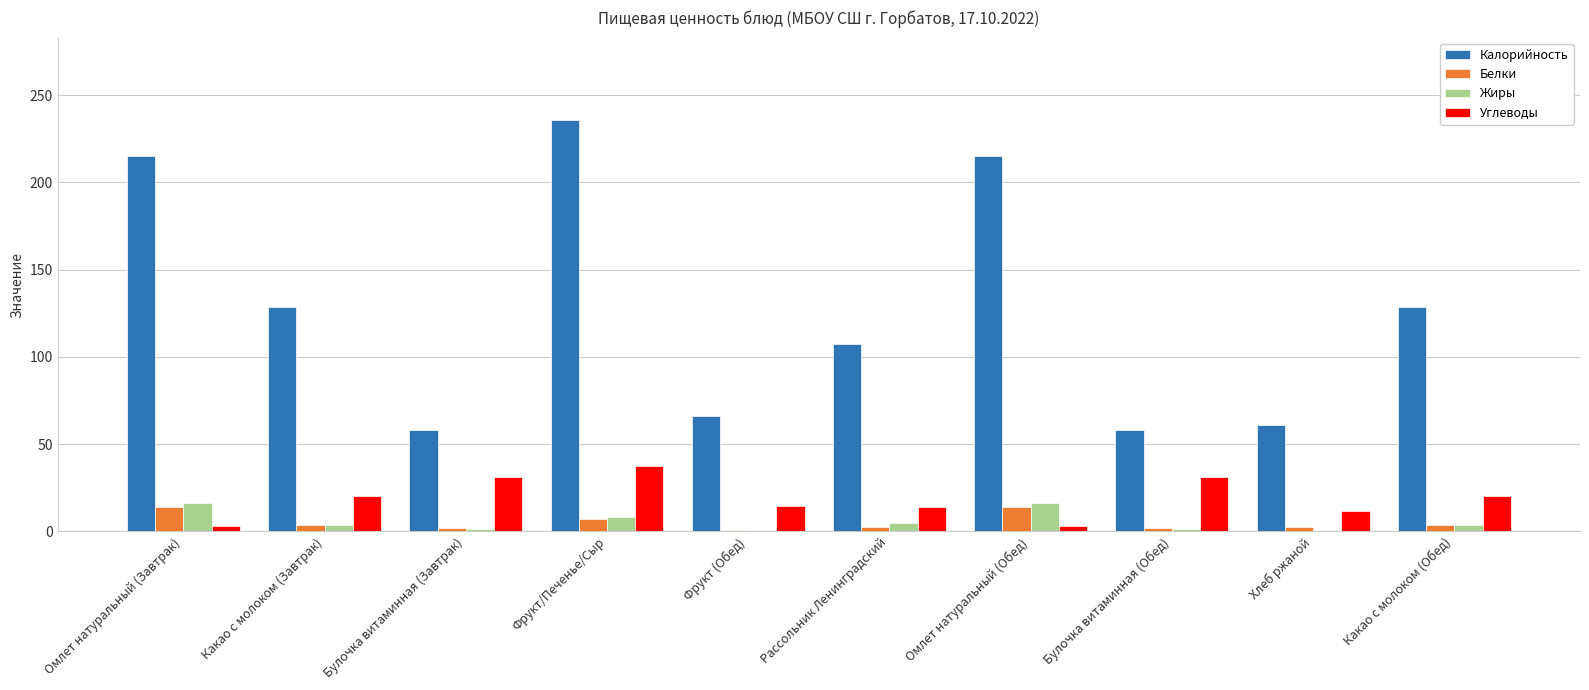

Where does the Калорийность series first go above 128?

Омлет натуральный (Завтрак)